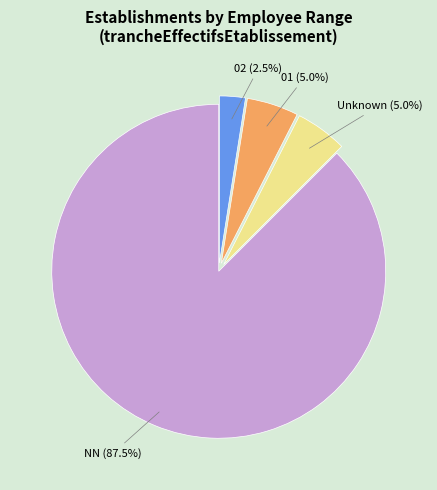

Do NN (87.5%) and 01 (5.0%) together represent more than half of the pie?

Yes